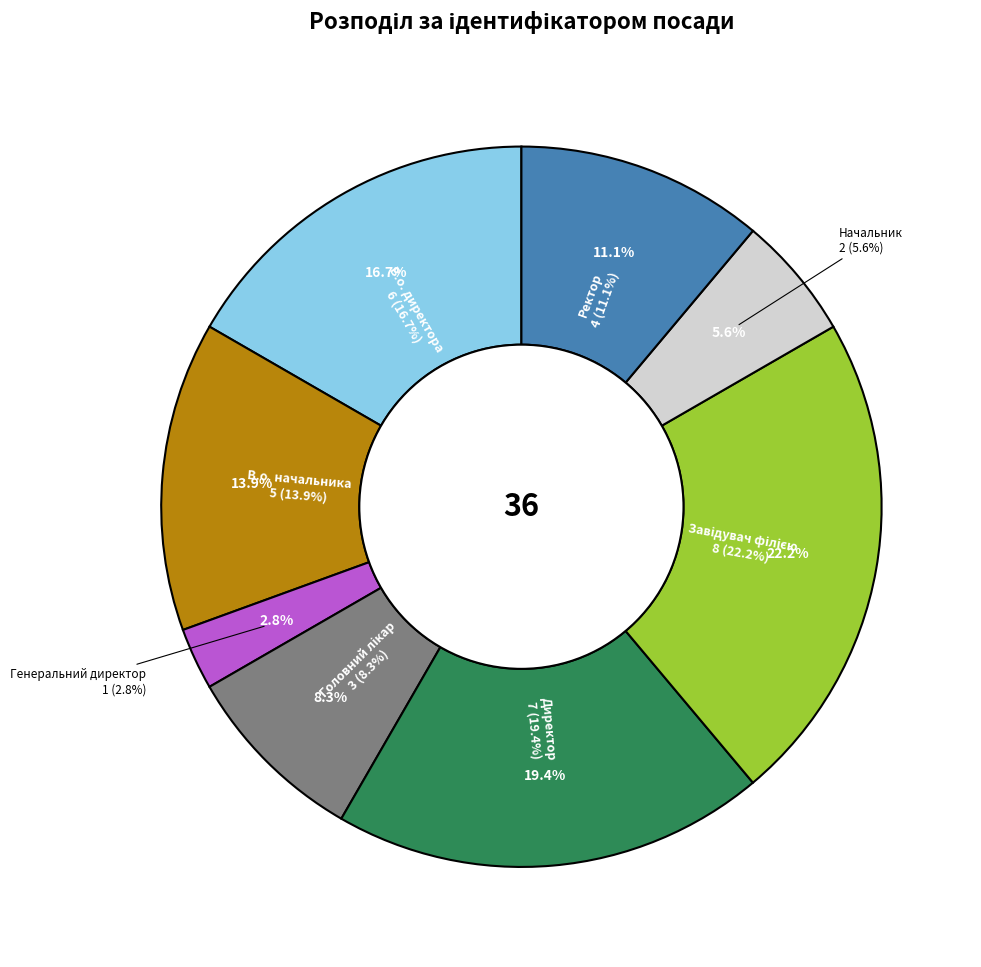

True or false: Завідувач філією accounts for 8% of the total.

False